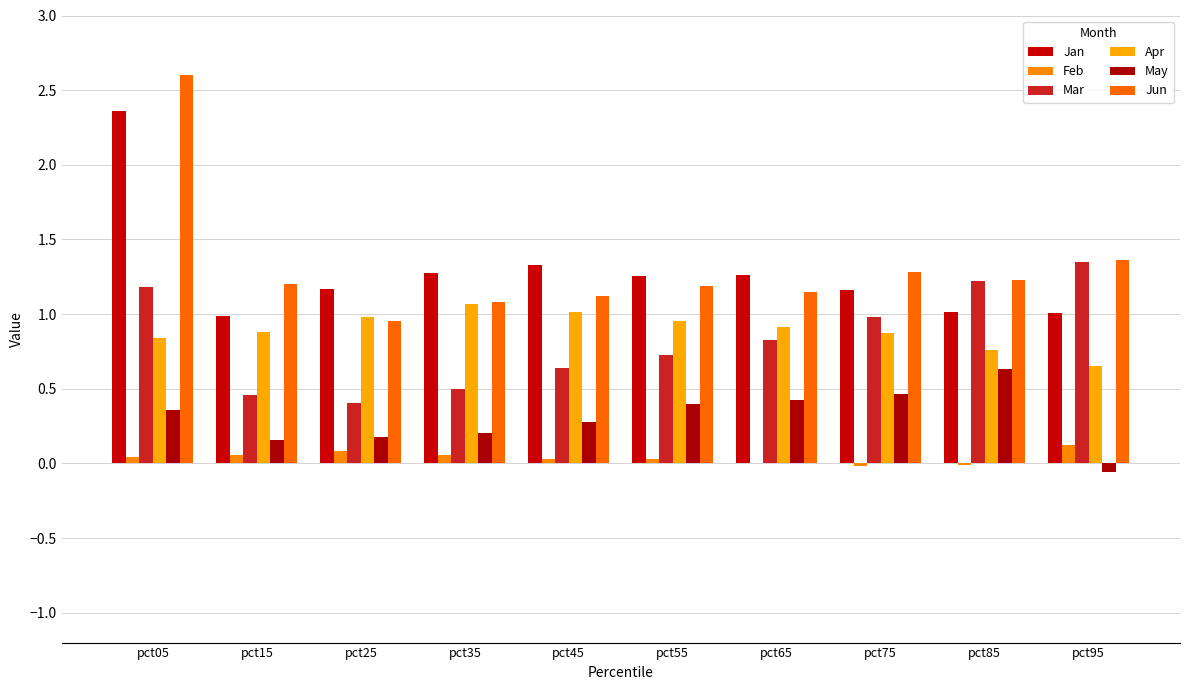

Reading left to right, transcribe all the data shown in this chart.

Jan: pct05=2.4	pct15=1.0	pct25=1.2	pct35=1.3	pct45=1.3	pct55=1.3	pct65=1.3	pct75=1.2	pct85=1.0	pct95=1.0
Feb: pct05=0.0	pct15=0.1	pct25=0.1	pct35=0.1	pct45=0.0	pct55=0.0	pct65=0.0	pct75=-0.0	pct85=-0.0	pct95=0.1
Mar: pct05=1.2	pct15=0.5	pct25=0.4	pct35=0.5	pct45=0.6	pct55=0.7	pct65=0.8	pct75=1.0	pct85=1.2	pct95=1.4
Apr: pct05=0.8	pct15=0.9	pct25=1.0	pct35=1.1	pct45=1.0	pct55=1.0	pct65=0.9	pct75=0.9	pct85=0.8	pct95=0.7
May: pct05=0.4	pct15=0.2	pct25=0.2	pct35=0.2	pct45=0.3	pct55=0.4	pct65=0.4	pct75=0.5	pct85=0.6	pct95=-0.1
Jun: pct05=2.6	pct15=1.2	pct25=1.0	pct35=1.1	pct45=1.1	pct55=1.2	pct65=1.1	pct75=1.3	pct85=1.2	pct95=1.4